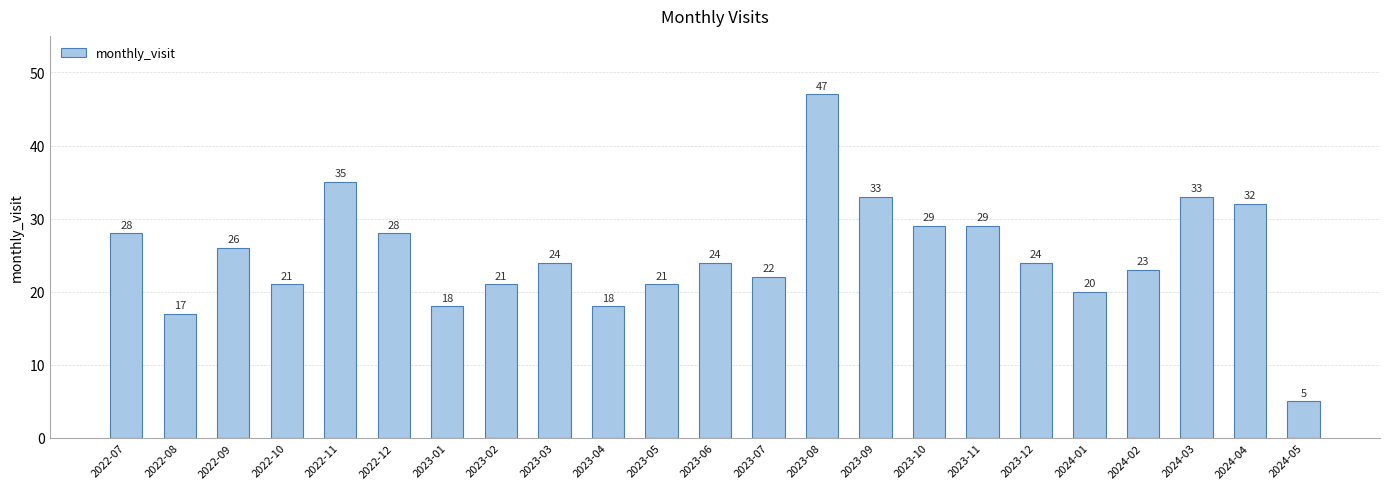

At which label does the data first exceed 24?

2022-07